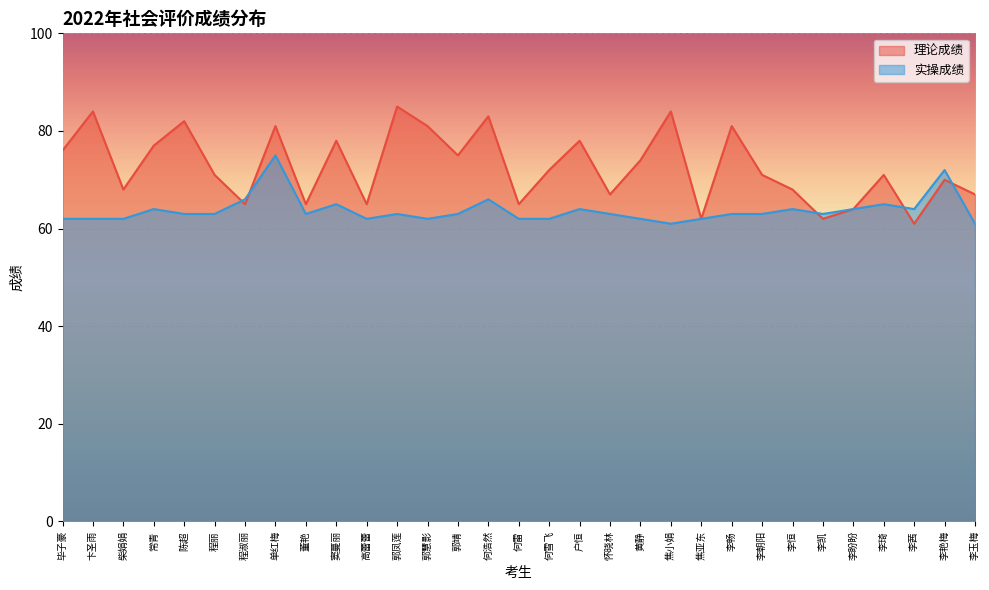

True or false: 实操成绩 has more than 0 points higher than both neighbors.

True